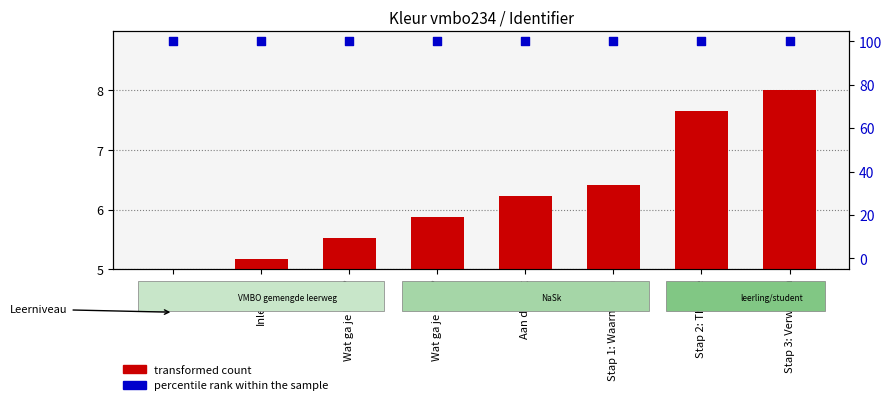

Which series has the widest spread of Y values?

transformed count